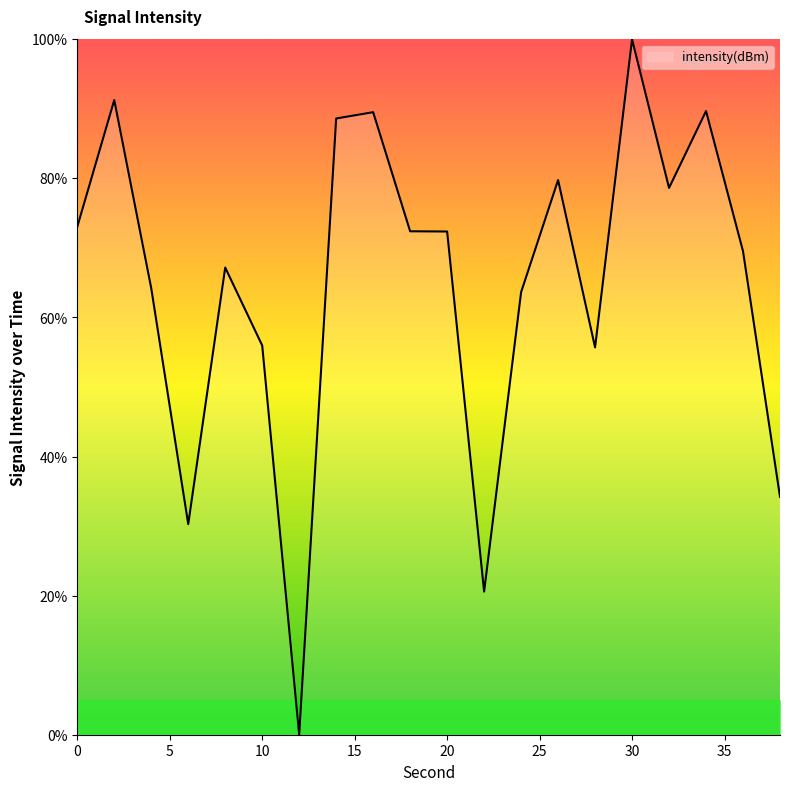

What is the difference between the maximum and minimum values?

100.0